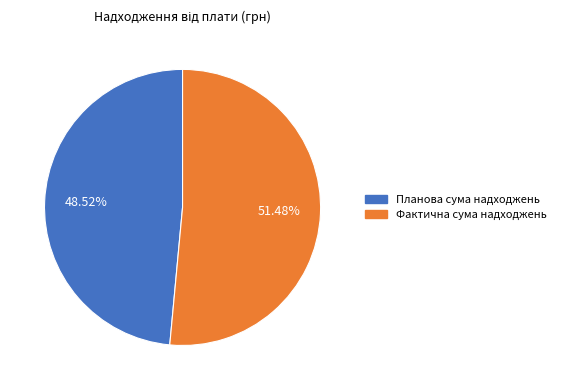

Is it true that Фактична сума надходжень is 51% of the pie?

True